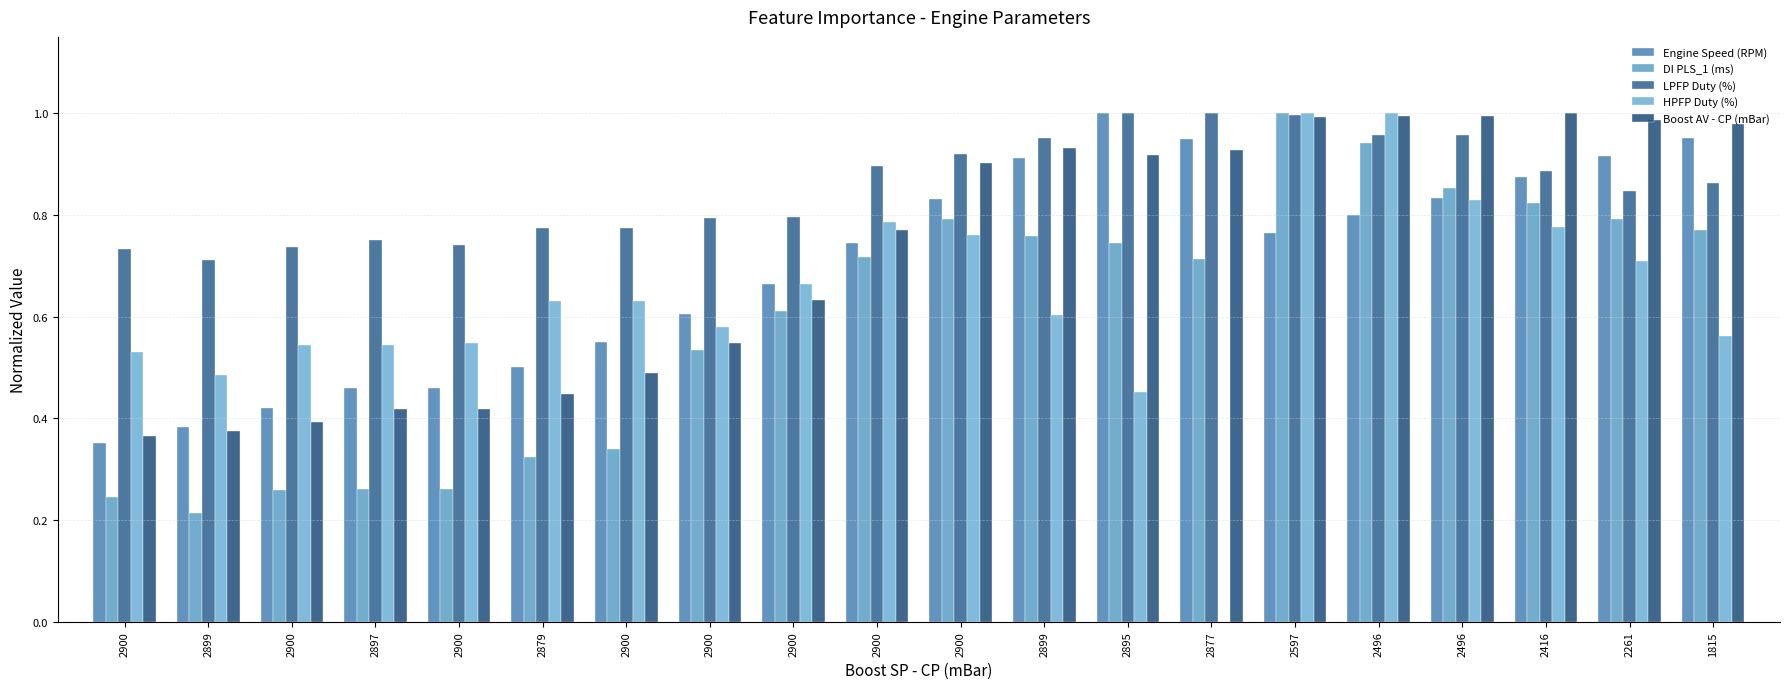

What is the difference between the highest and lowest values at 2900?

0.5